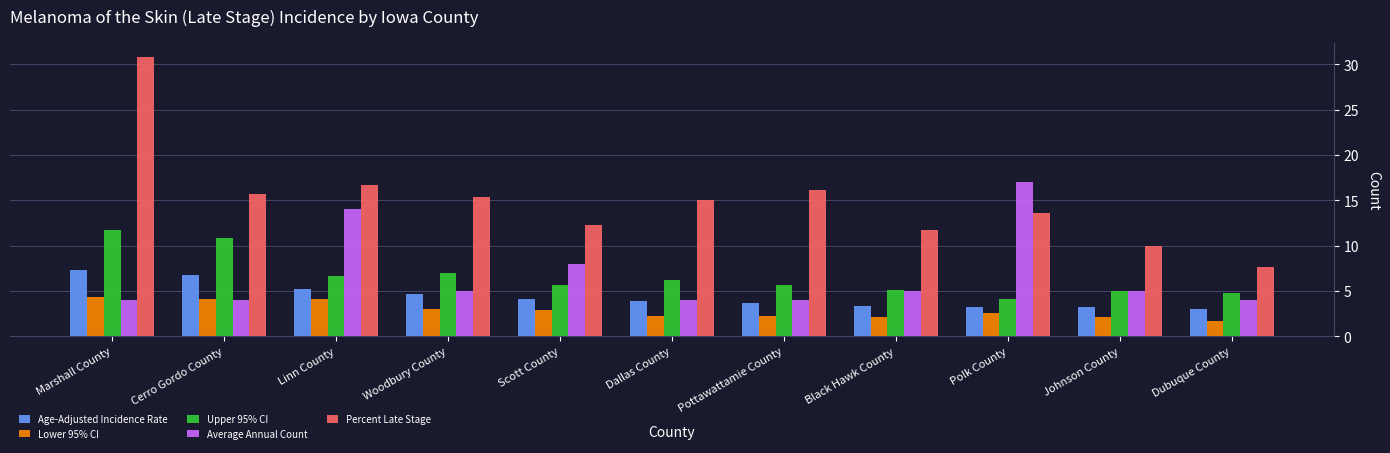

What are all the series names shown in the legend?

Age-Adjusted Incidence Rate, Lower 95% CI, Upper 95% CI, Average Annual Count, Percent Late Stage